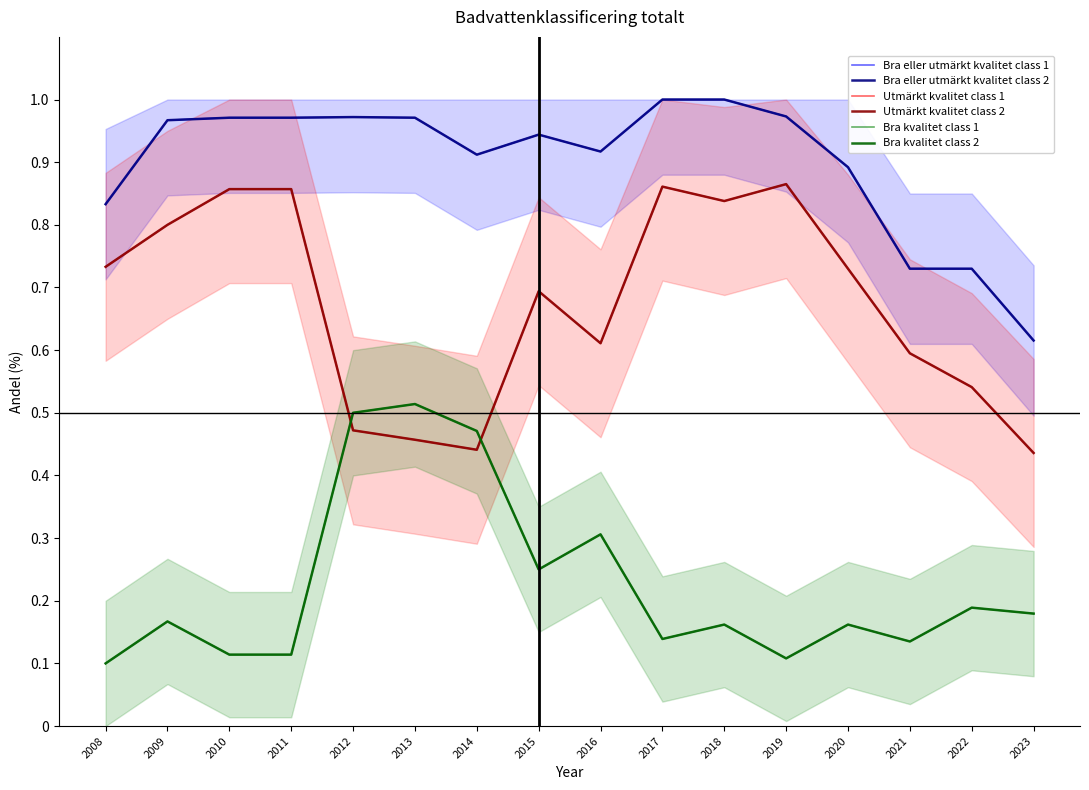

The value of Utmärkt kvalitet class 1 at 2012 is 14.1. True or false?

False